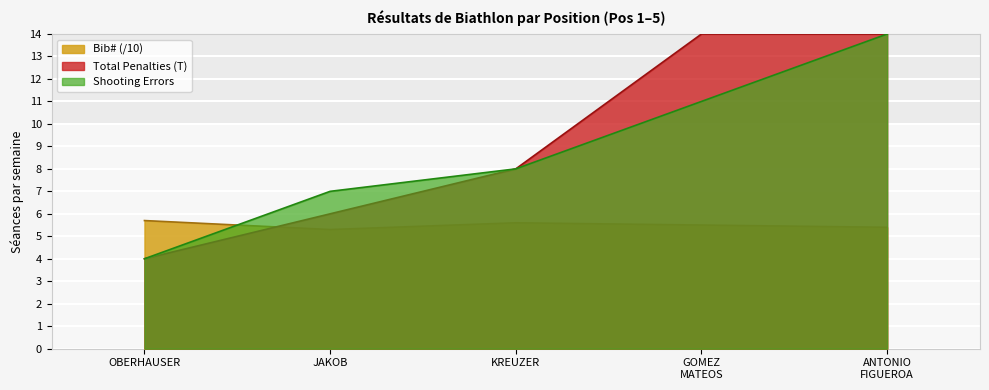

True or false: T has more than 0 points higher than both neighbors.

False